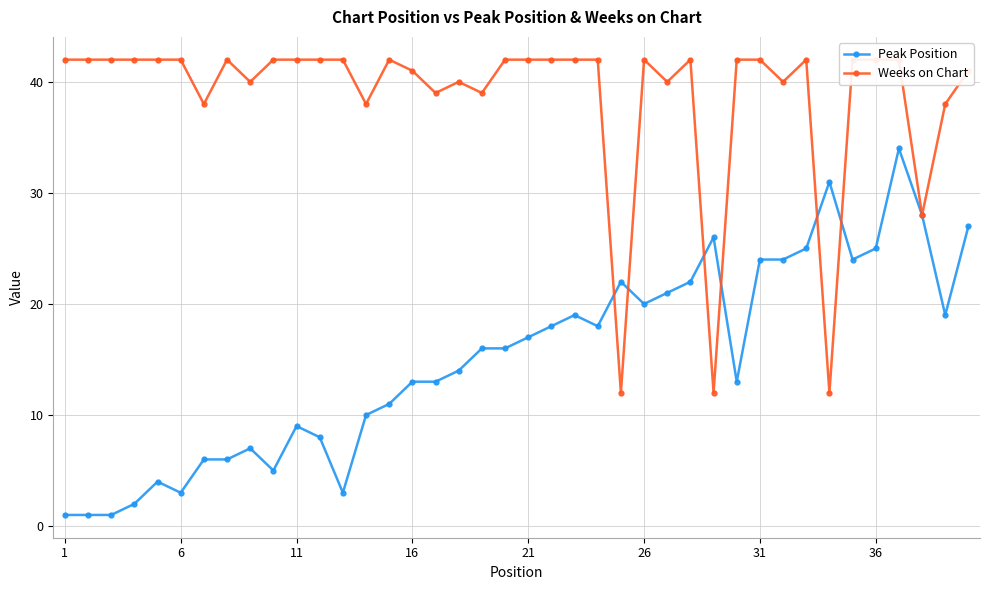

Which series has the largest range (max minus min)?

Peak Position